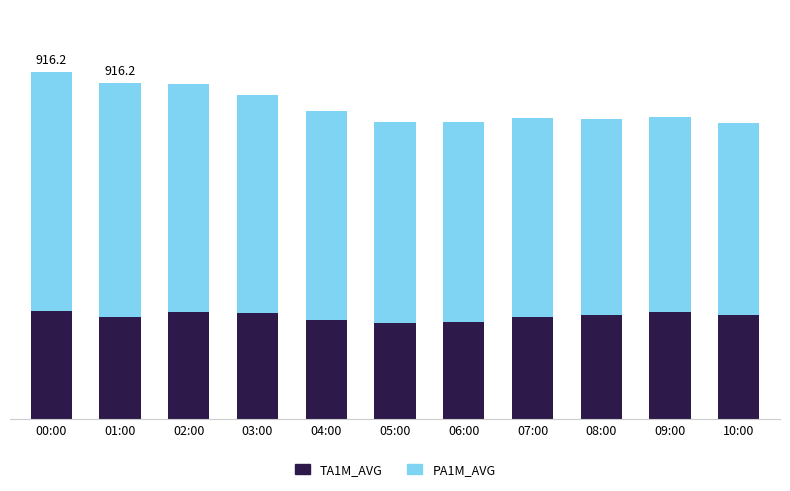

List the series in order of their overall mean, lowest first.

TA1M_AVG, PA1M_AVG